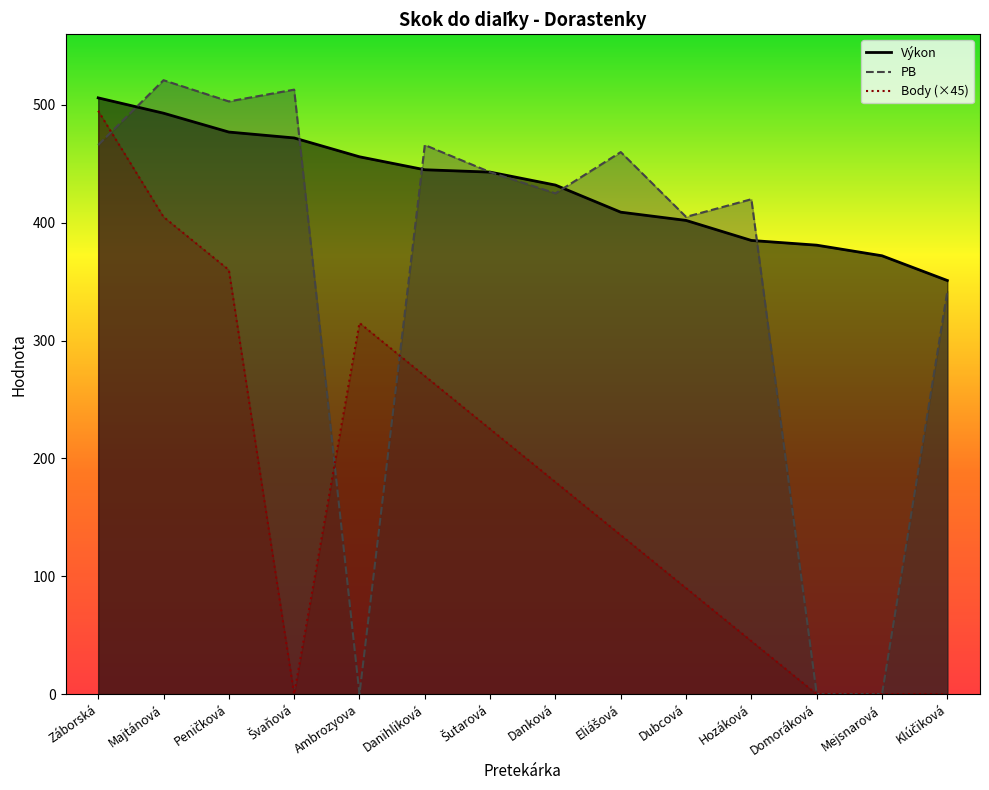

Which series changed the most between Peničková and Švaňová?

Body